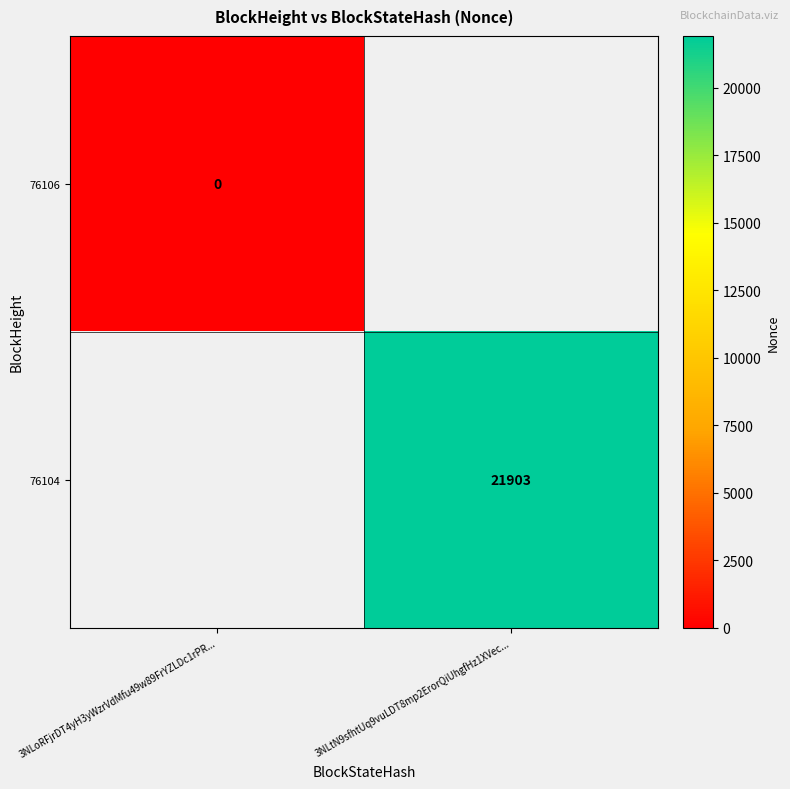

Is it true that 76104 equals 11522 at 3NLtN9sfhtUq9vuLDT8mp2ErorQiUhgfHz1XVec...?

False